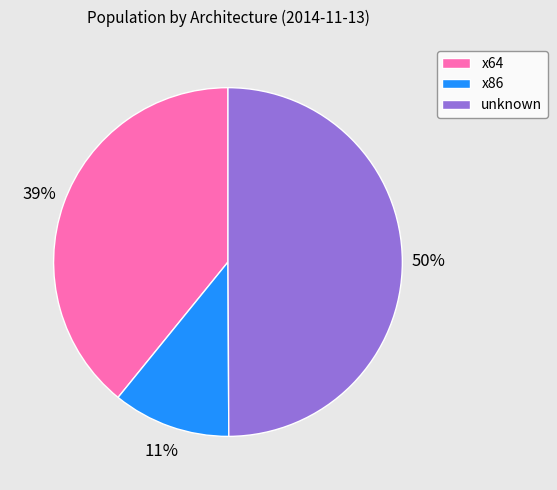

Is it true that x64 is 47% of the pie?

False